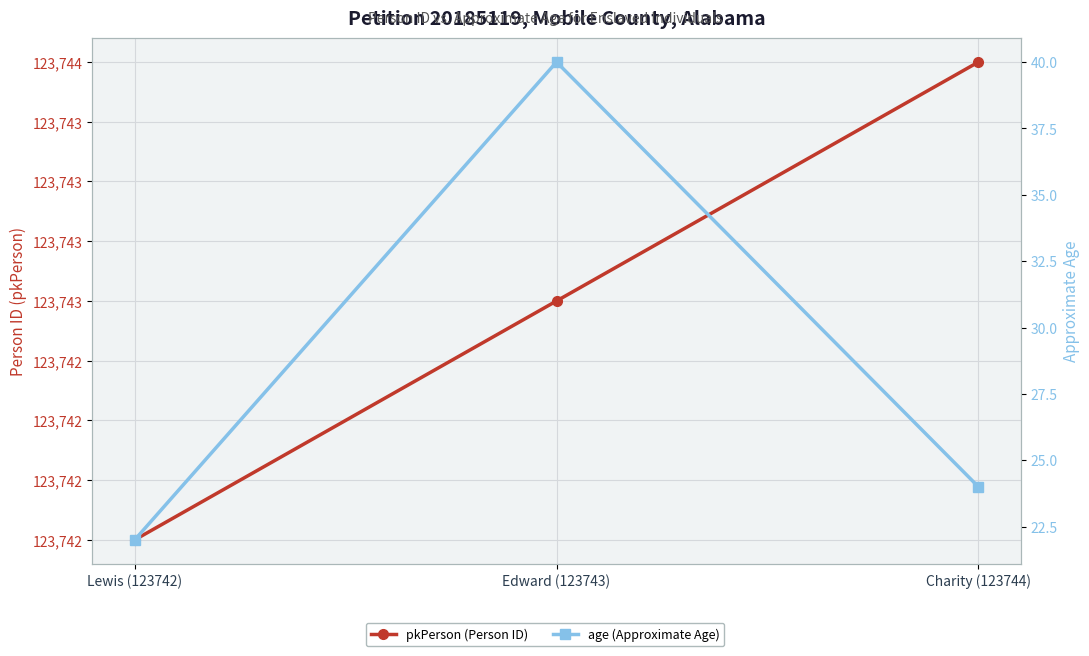

Is the value of age (Approximate Age) at Edward (123743) greater than the value of pkPerson (Person ID) at Charity (123744)?

No